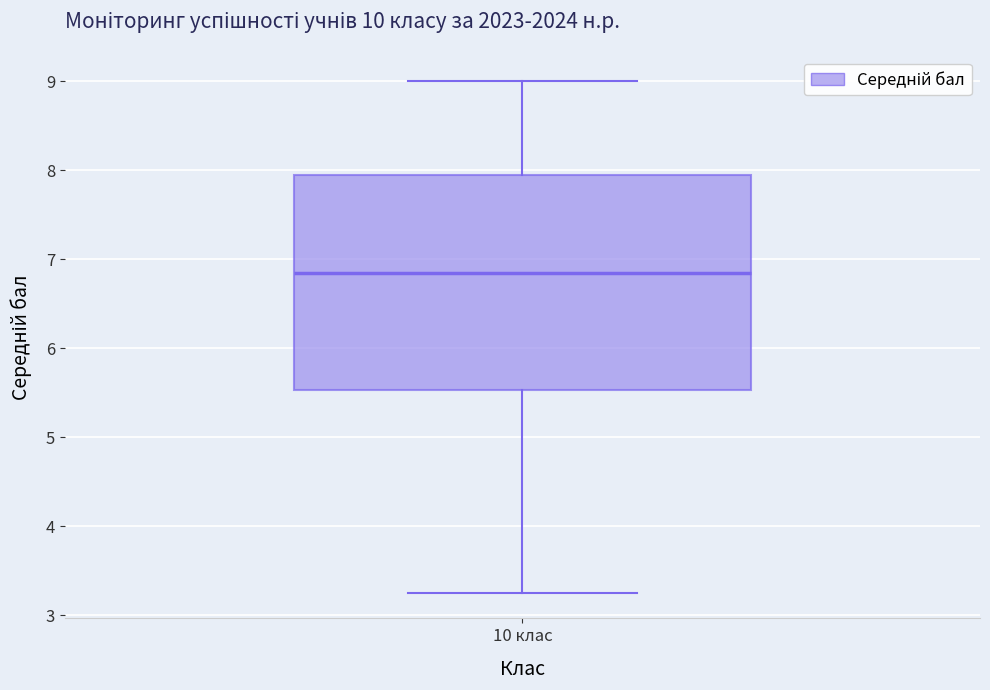

Transcribe this box plot: give where the median line is, the range the box spans, and where the two whiskers end, as read against the y-axis. The values are not printed on the chart, so give them approximately, as read against the axis.

median 6.9, box 5.5 to 8.0, whiskers 3.3 to 9.0